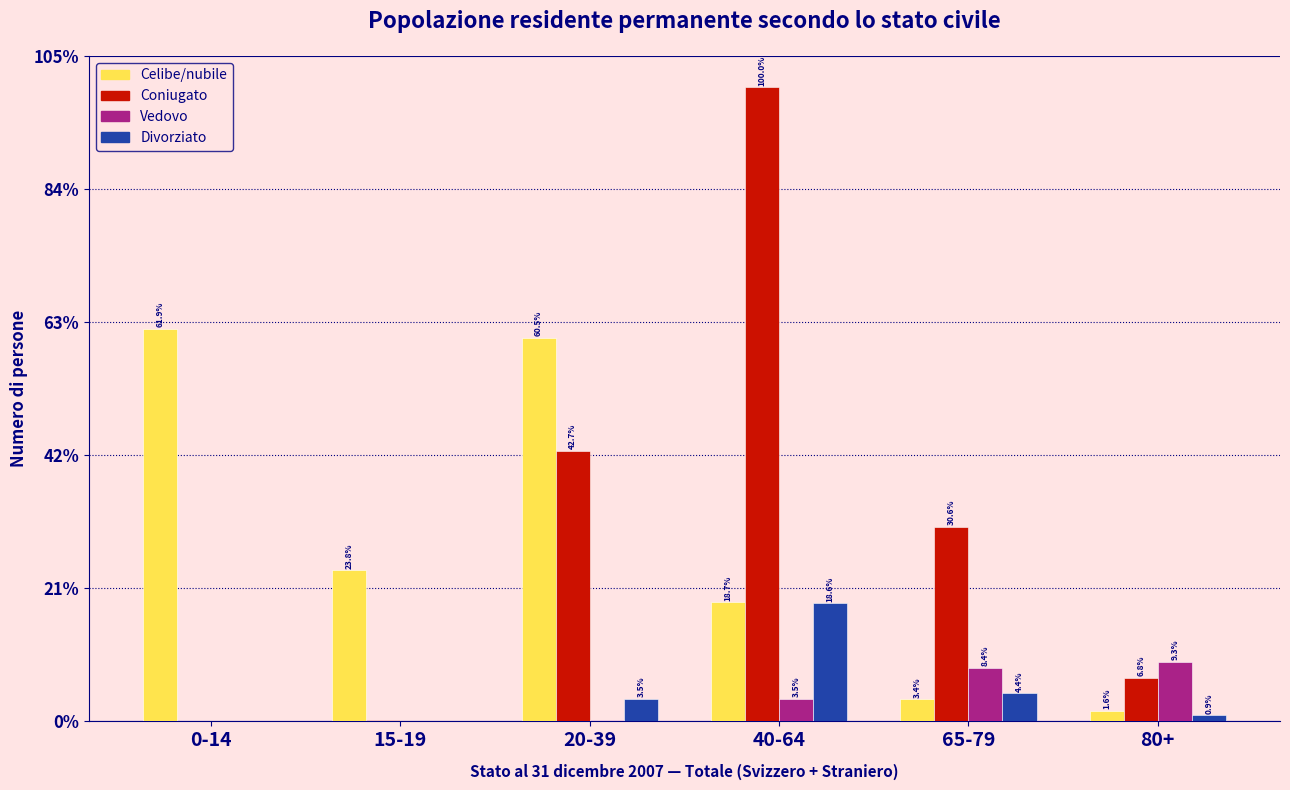

What is the maximum value shown in the chart?

100.0